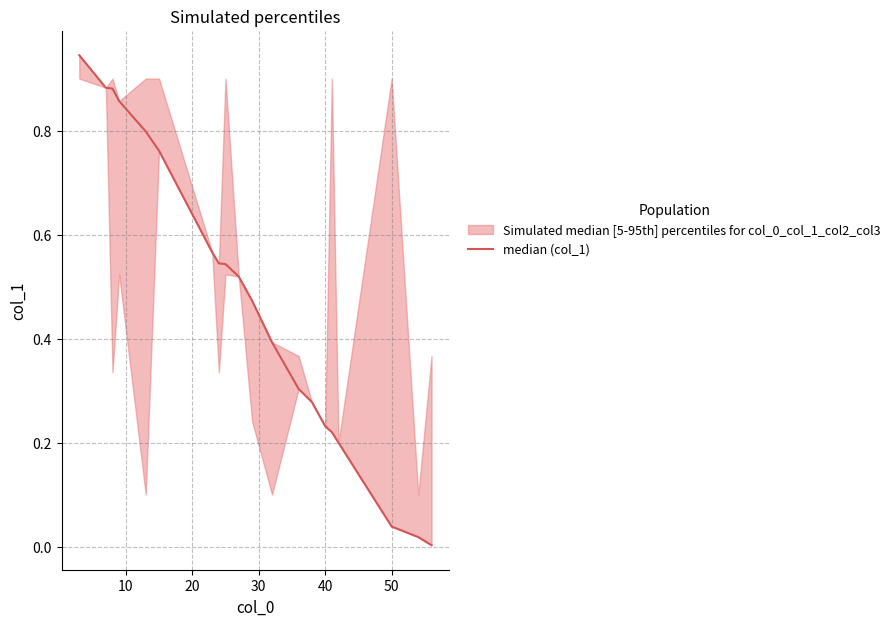

Does the chart have visible grid lines?

Yes